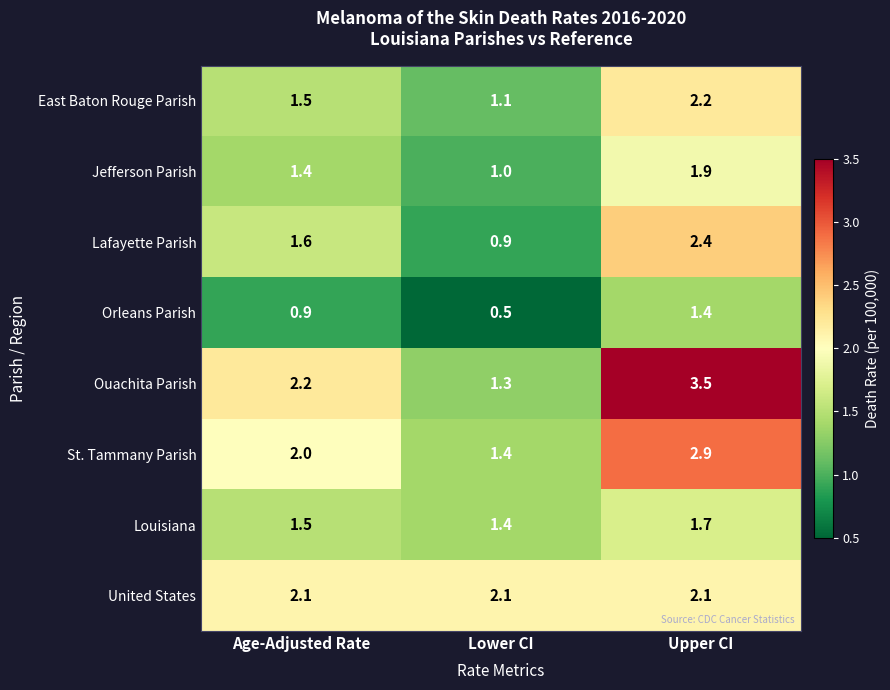

What is the sum of all United States values?

6.3